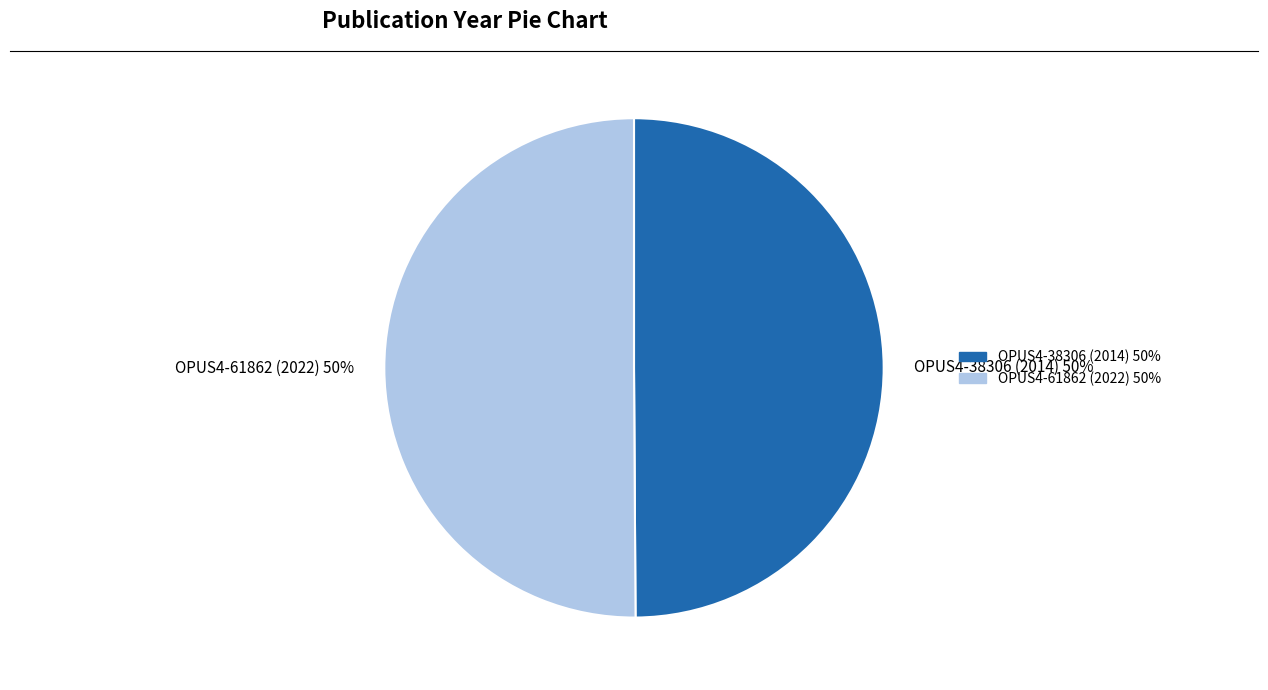

True or false: OPUS4-38306 (2014) accounts for 50% of the total.

True